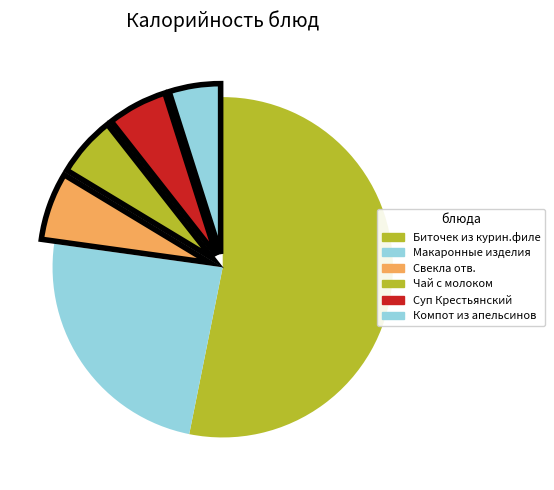

Is there any slice that represents more than half of the pie?

Yes